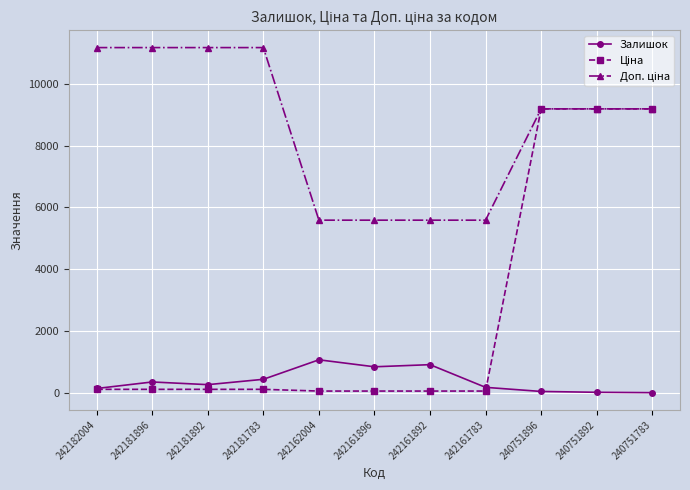

True or false: Залишок has a value of 1445.0 at 242161896.

False